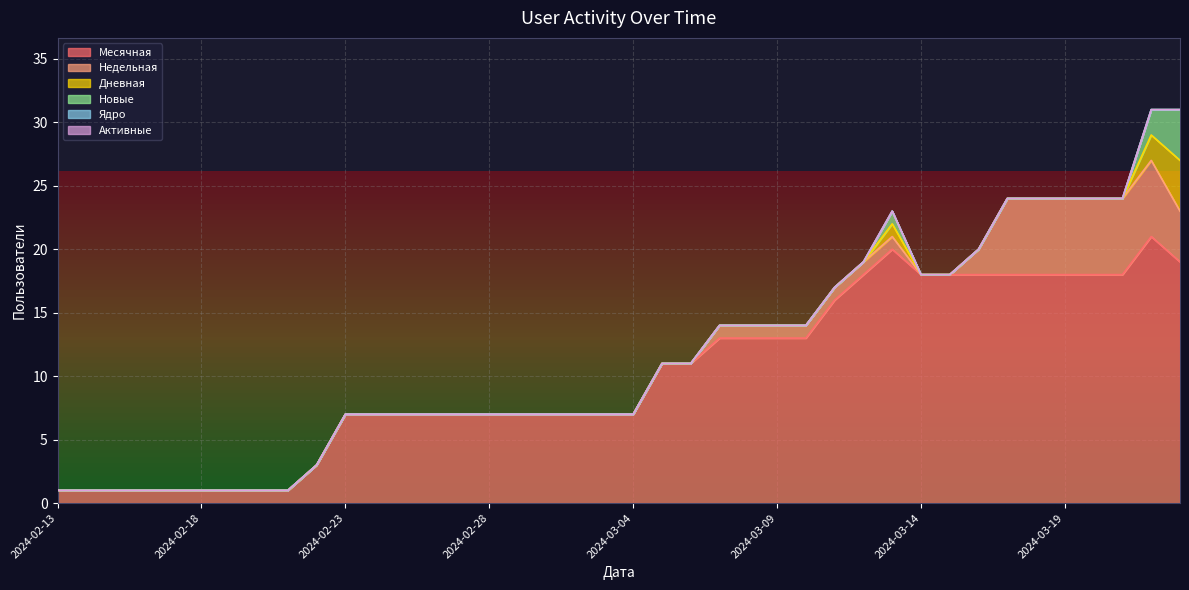

True or false: Ядро has more than 0 interior local peaks.

False